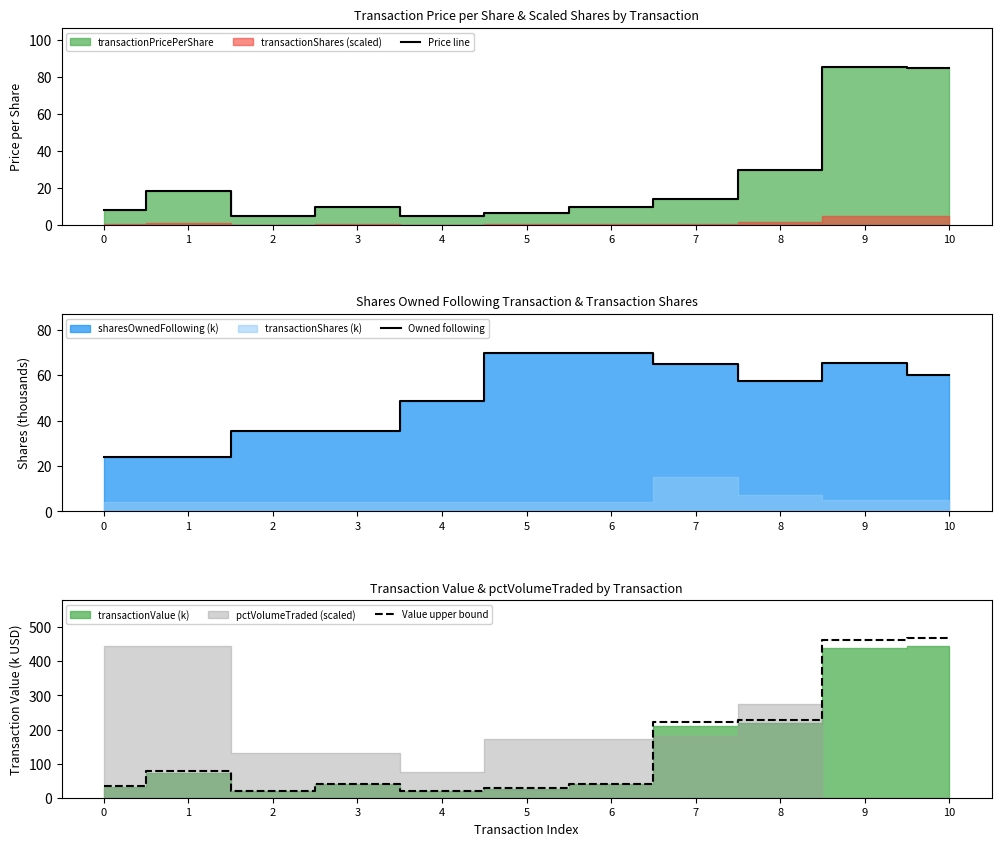

Rank the series by their maximum value, from highest to lowest.

Value upper bound, Price line, Owned following